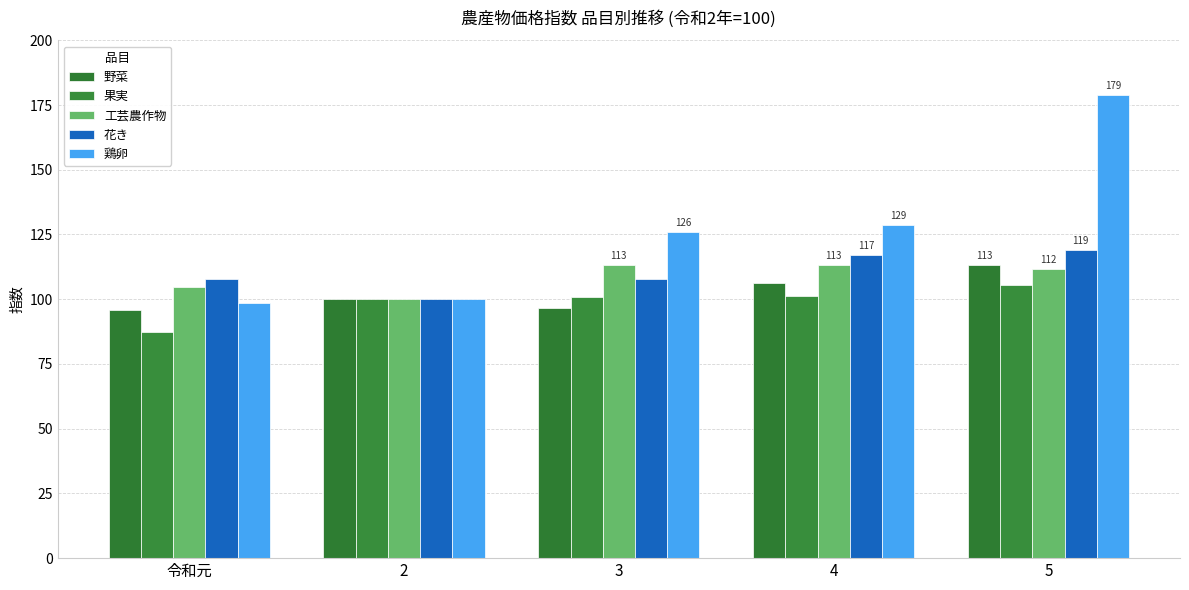

Read the 工芸農作物 value at 令和元.

104.7